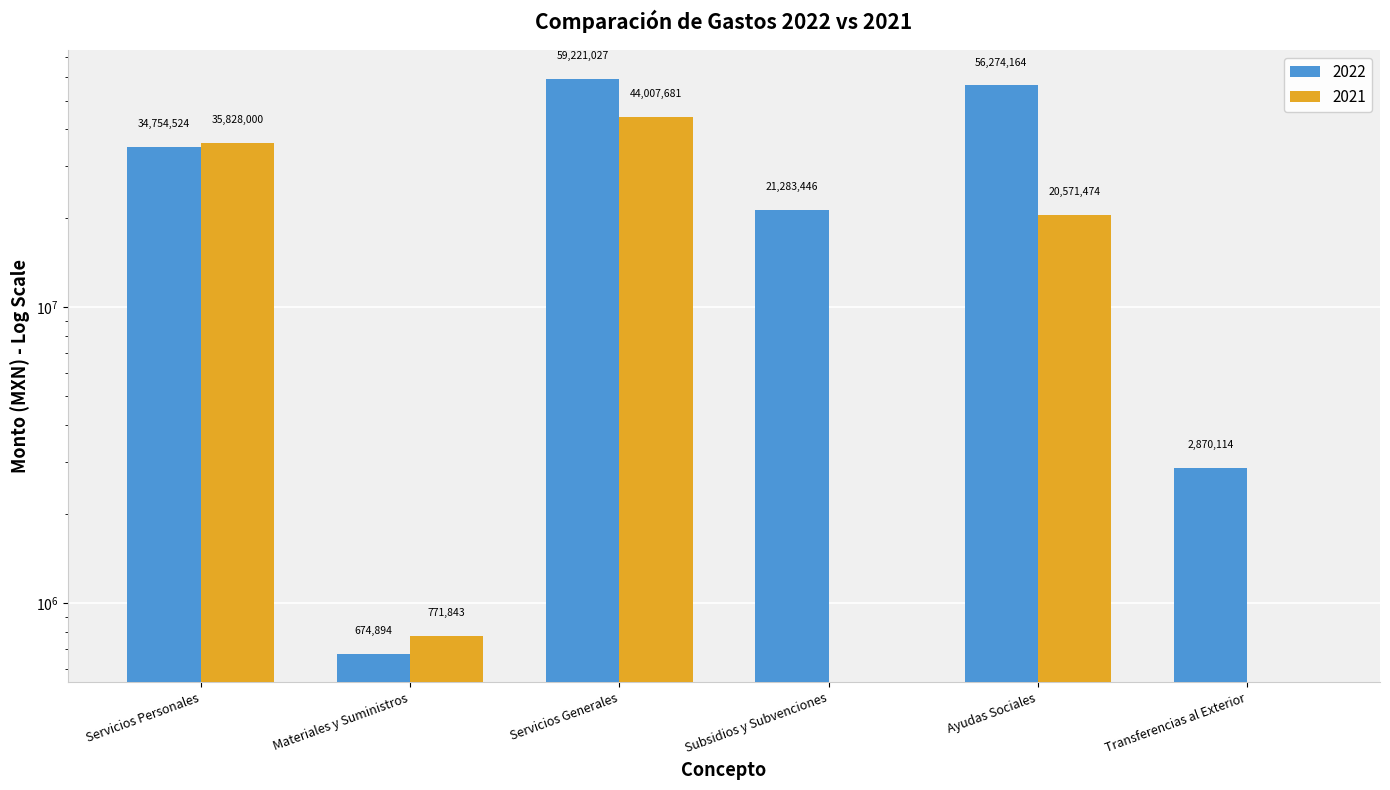

How many bars are there in each group?

2